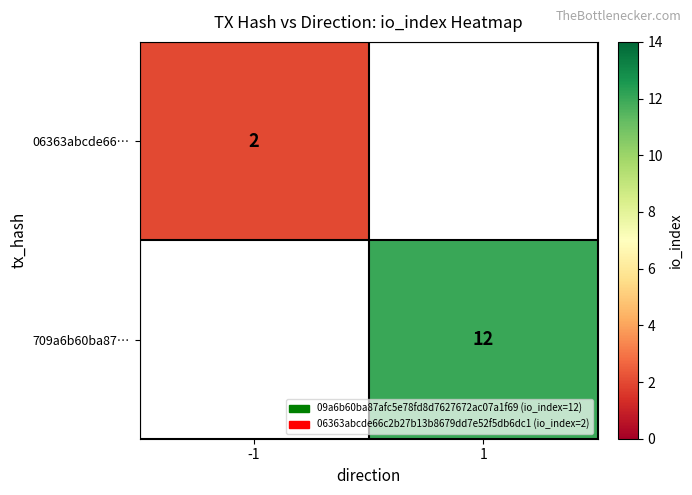

The 06363abcde66… series shows 4 at -1. True or false?

False